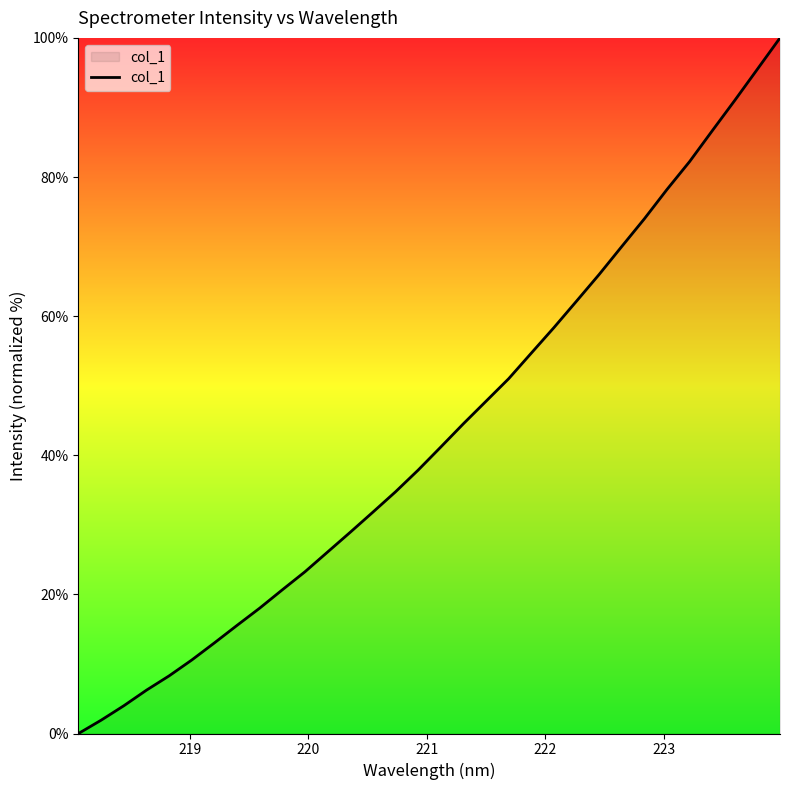

What is the greatest value displayed?

100.0